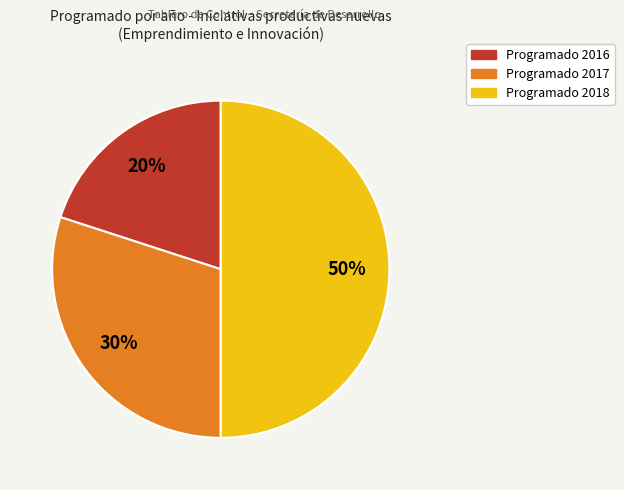

To the nearest percent, what is the average slice percentage?

33%